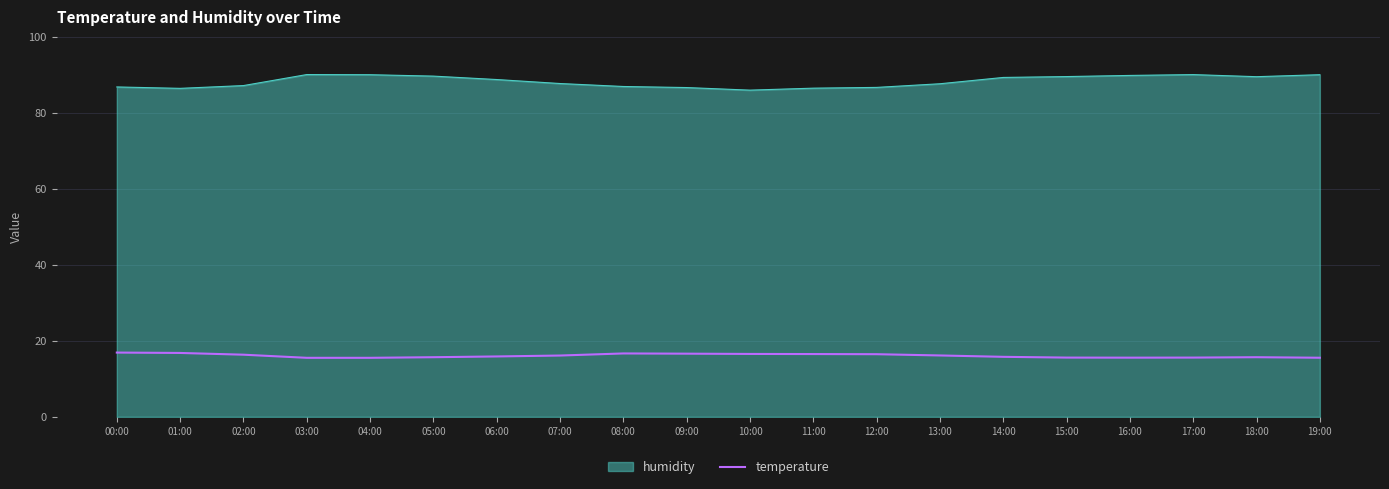

True or false: humidity has a value of 56.4 at 15:00.

False